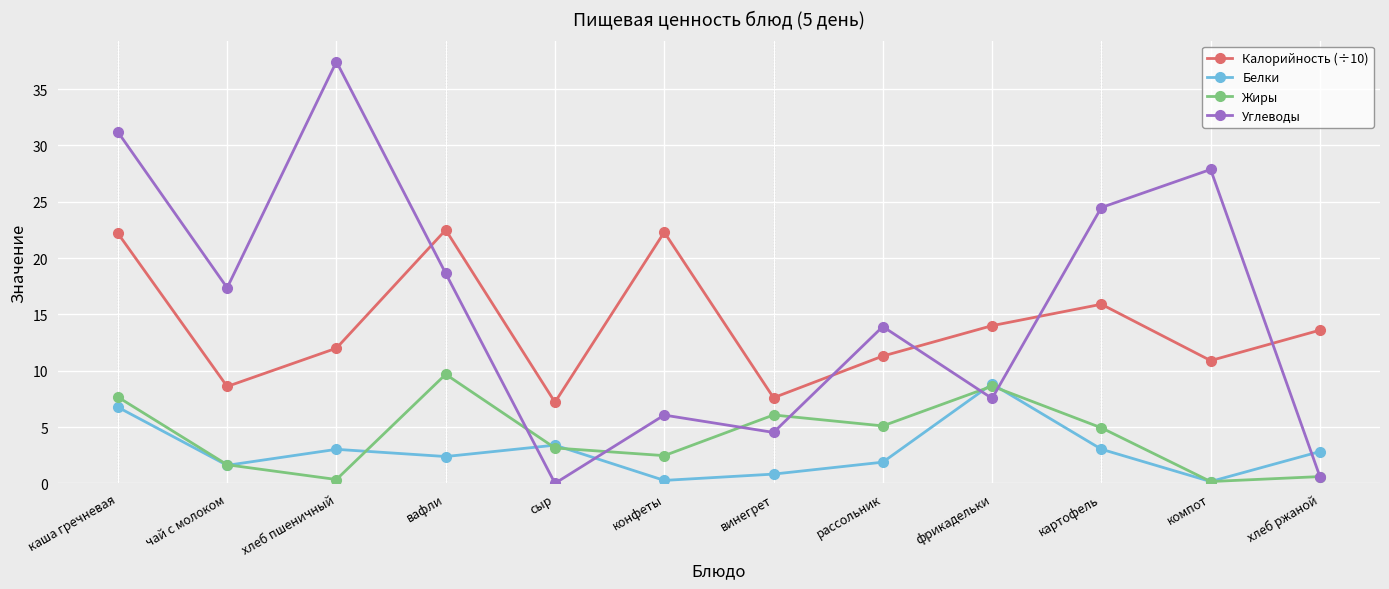

Which series has the largest range (max minus min)?

Углеводы